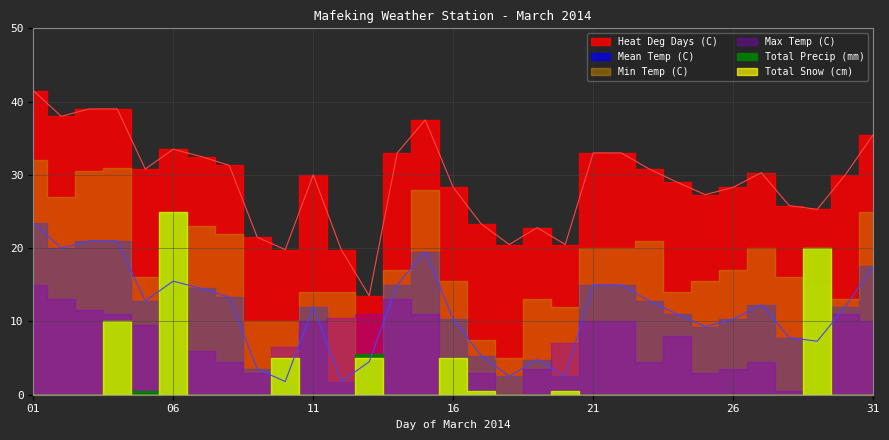

Count the number of data series in this chart.

6